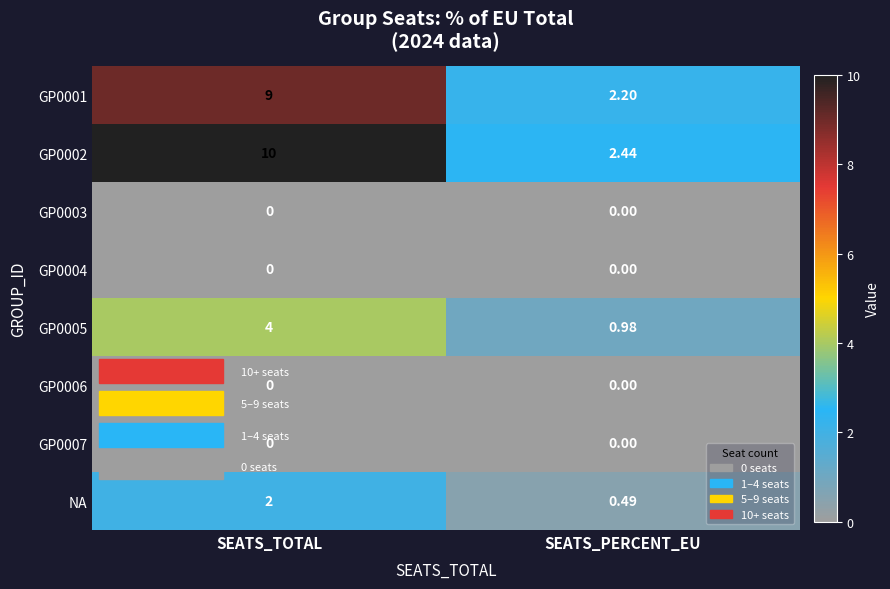

Where is GP0002 nearest to the value 6?

SEATS_PERCENT_EU